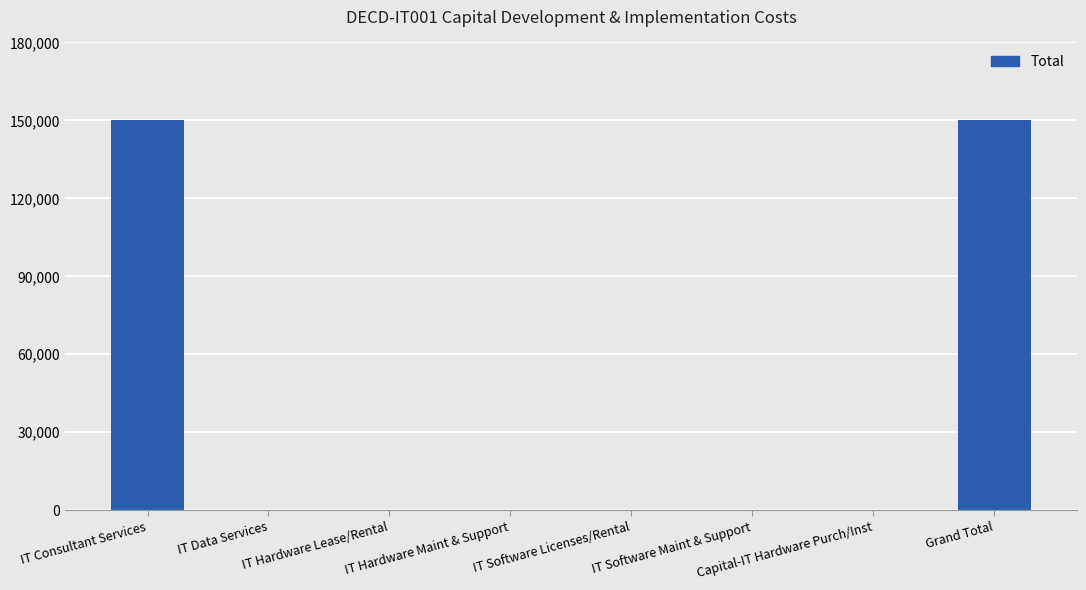

How many values are between 0 and 150000?

8